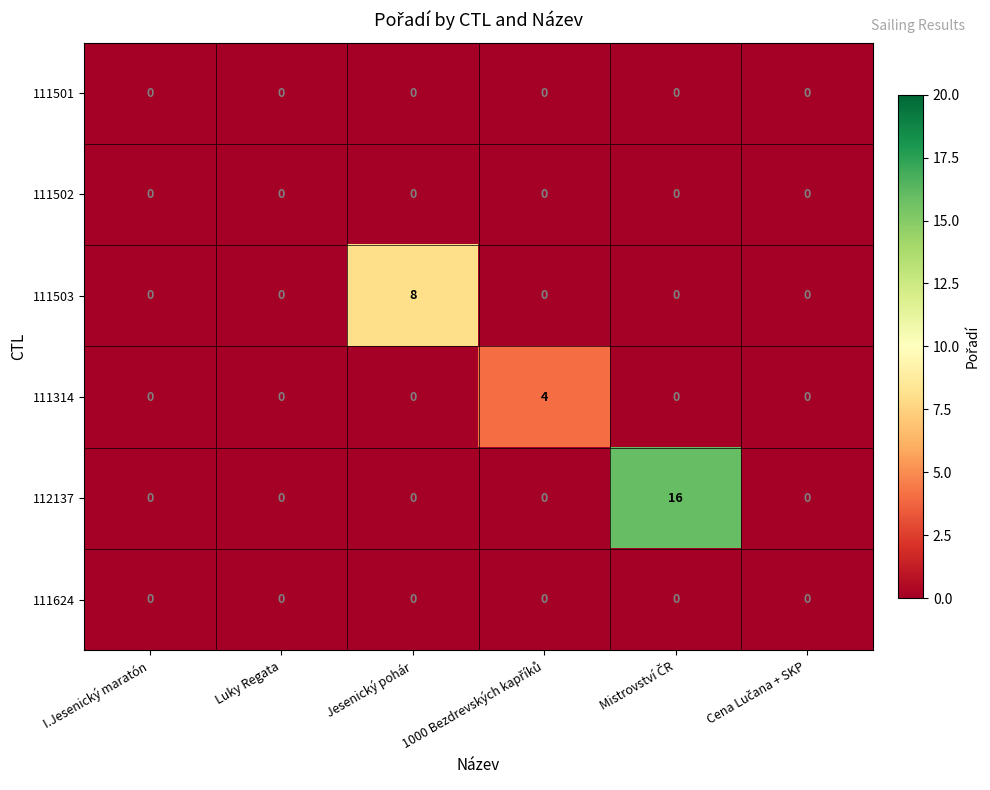

Which series has the widest spread of values?

112137